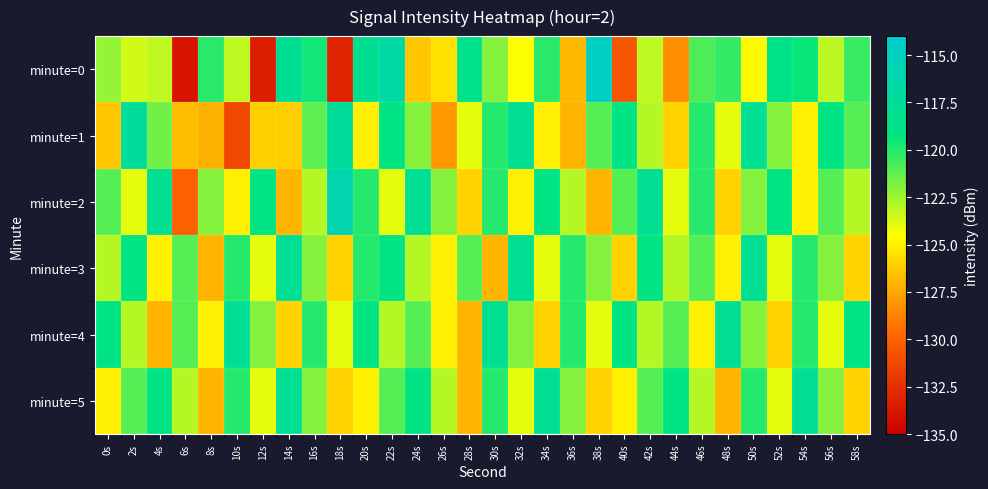

Which category has the lowest value across all series?

6s